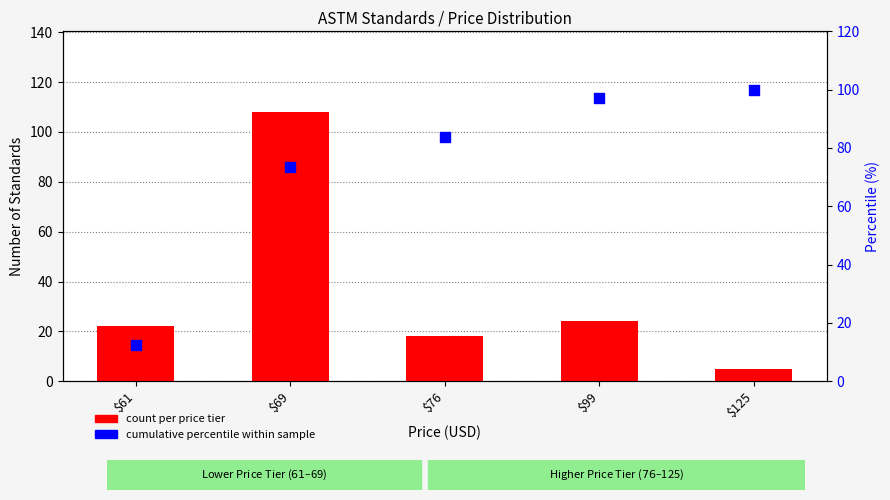

What is the total value across all series at $99?

121.2